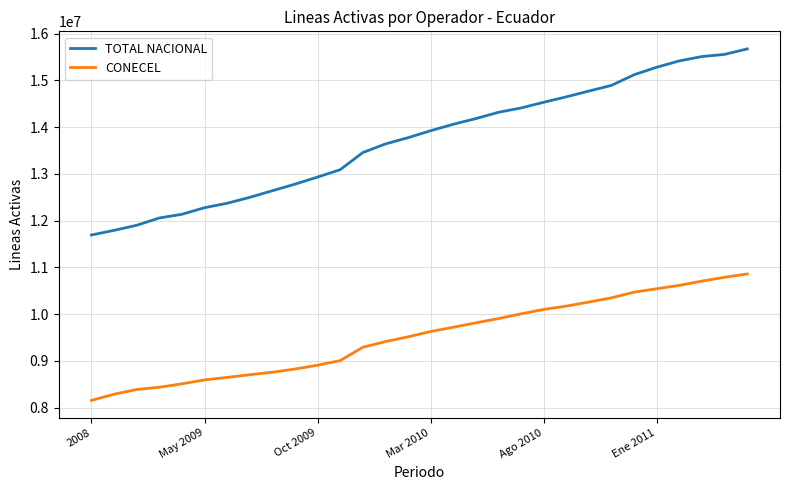

What is the maximum value for CONECEL?

10859278